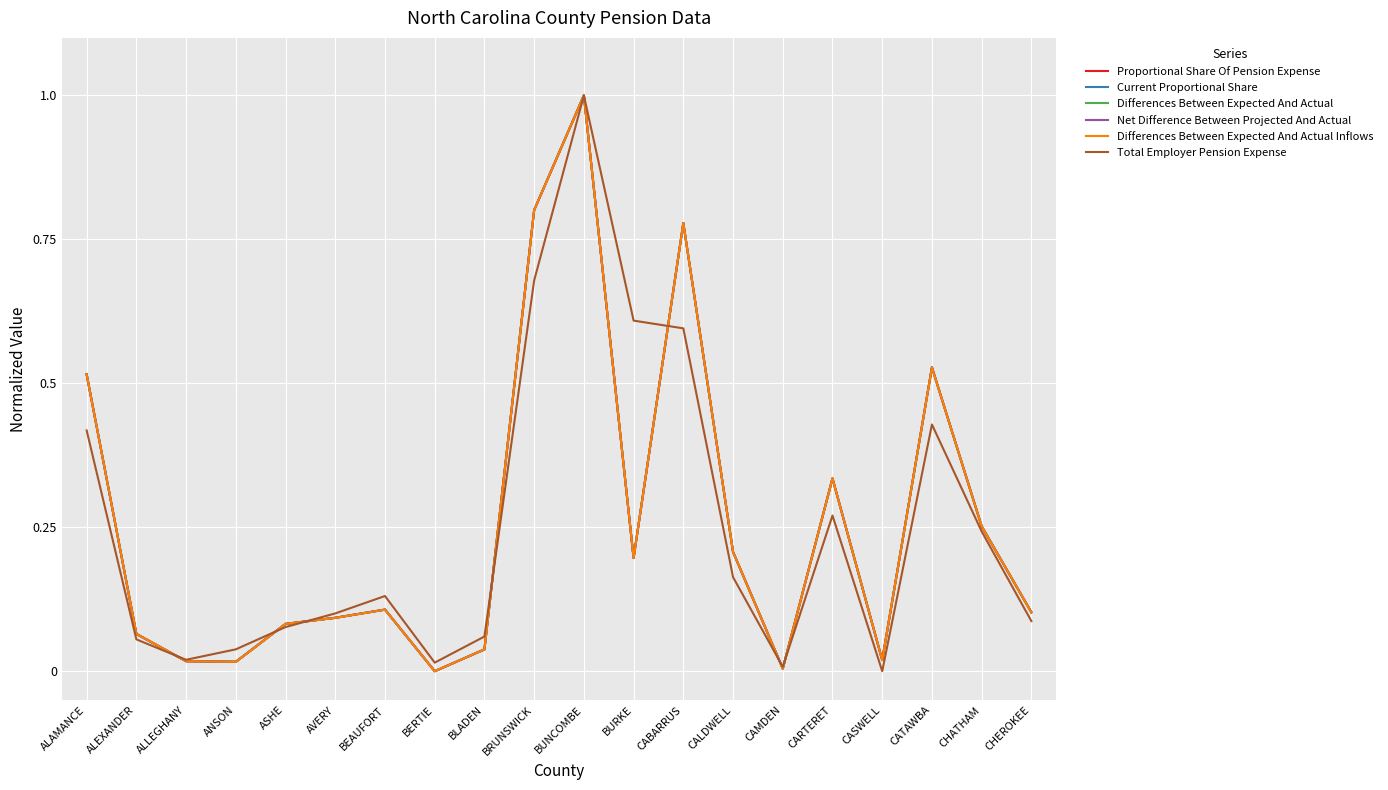

The value of Current Proportional Share at CARTERET is 0.6. True or false?

False